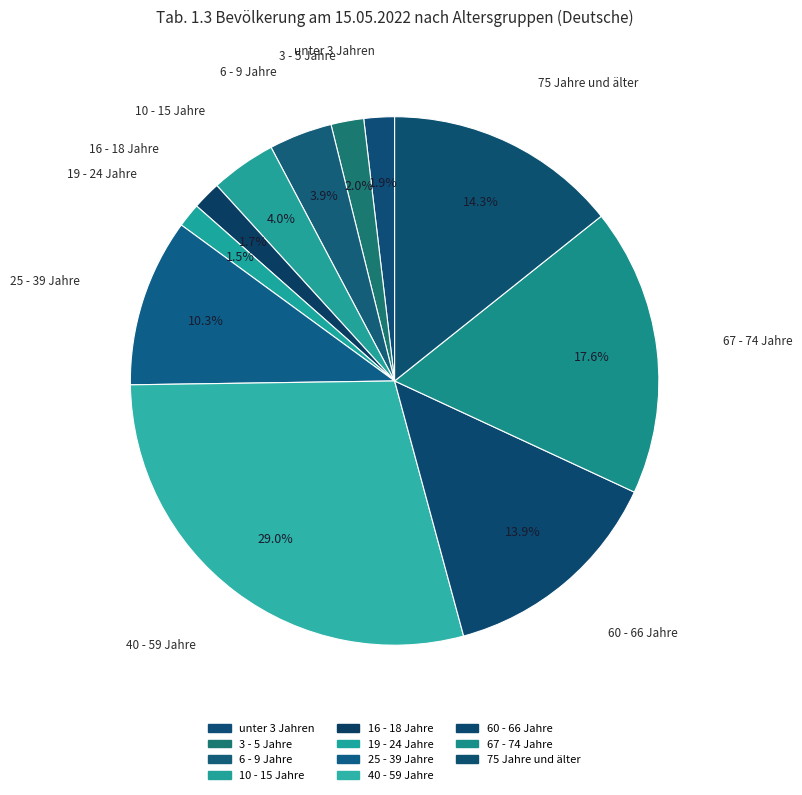

Count the number of slices in the pie.

11